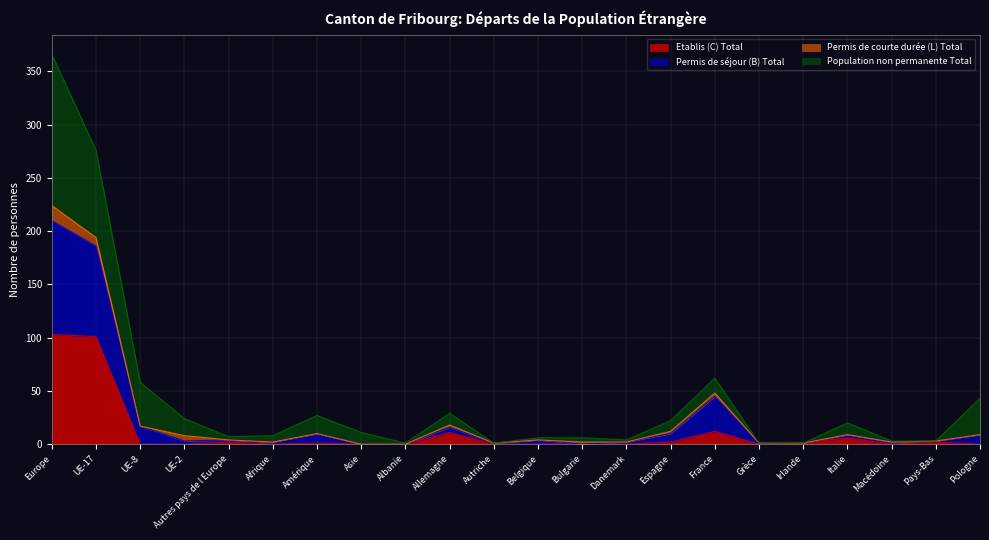

What is the total value across all series at Pologne?

43